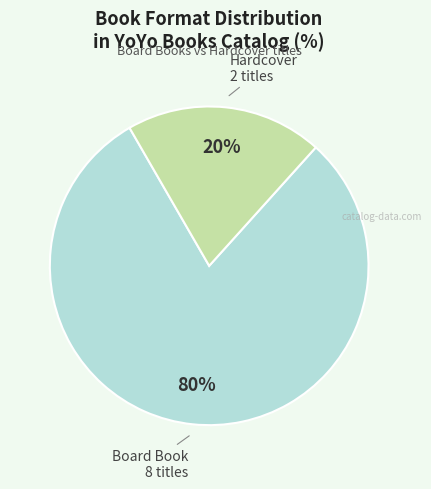

Is there any slice that represents more than half of the pie?

Yes